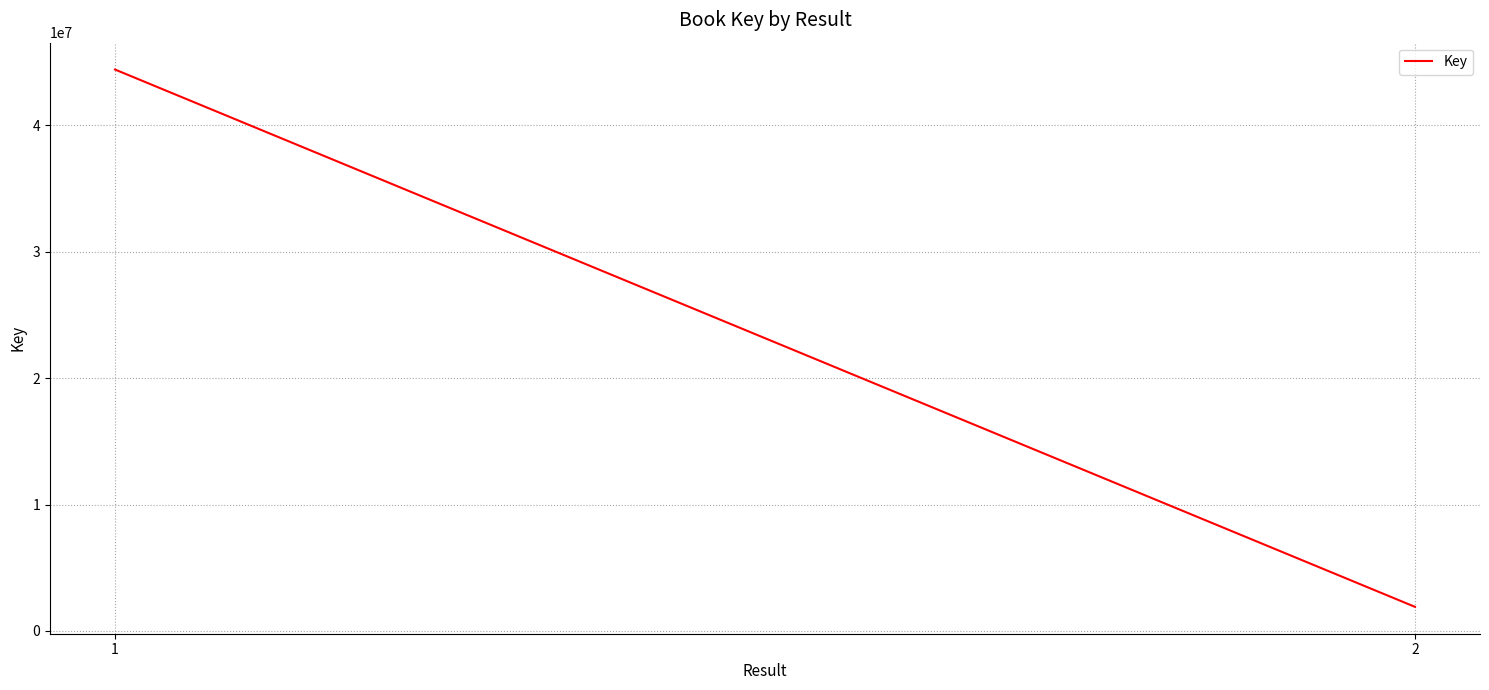

How many lines are shown in the chart?

1